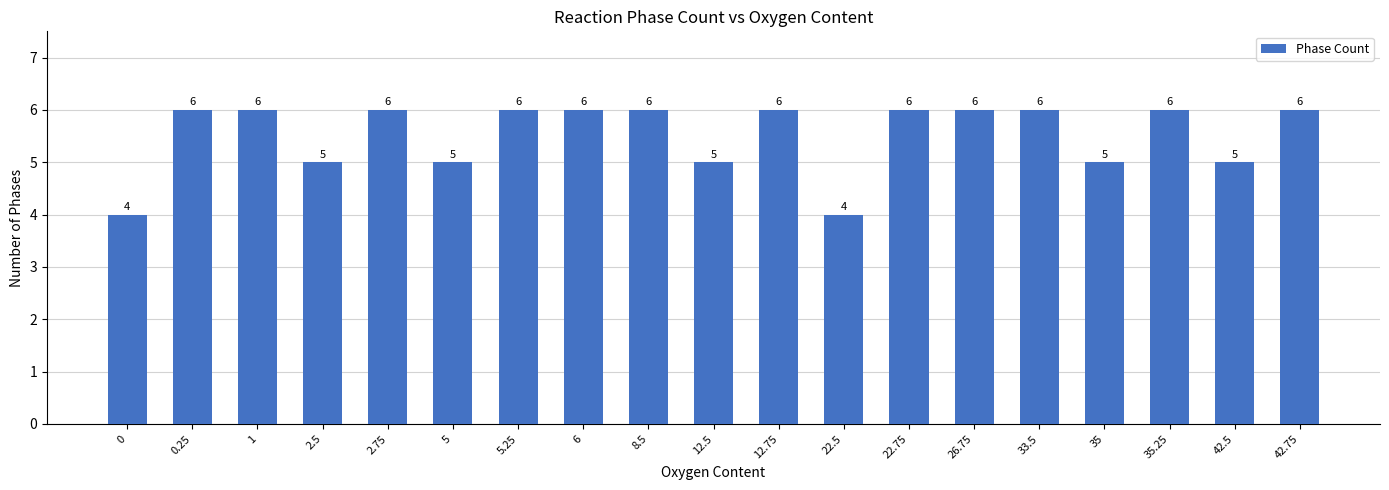

Reading left to right, what are all the values shown in this chart?

0=4	0.25=6	1=6	2.5=5	2.75=6	5=5	5.25=6	6=6	8.5=6	12.5=5	12.75=6	22.5=4	22.75=6	26.75=6	33.5=6	35=5	35.25=6	42.5=5	42.75=6